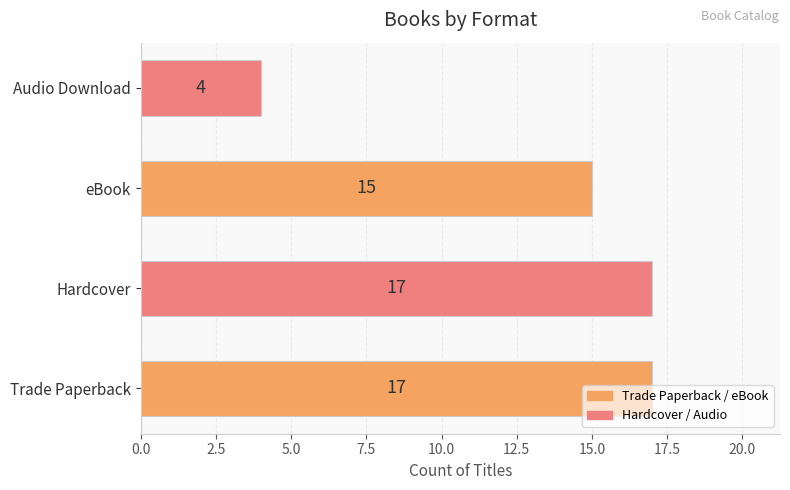

What is the ratio of the value at Hardcover to the value at Trade Paperback?

1.0